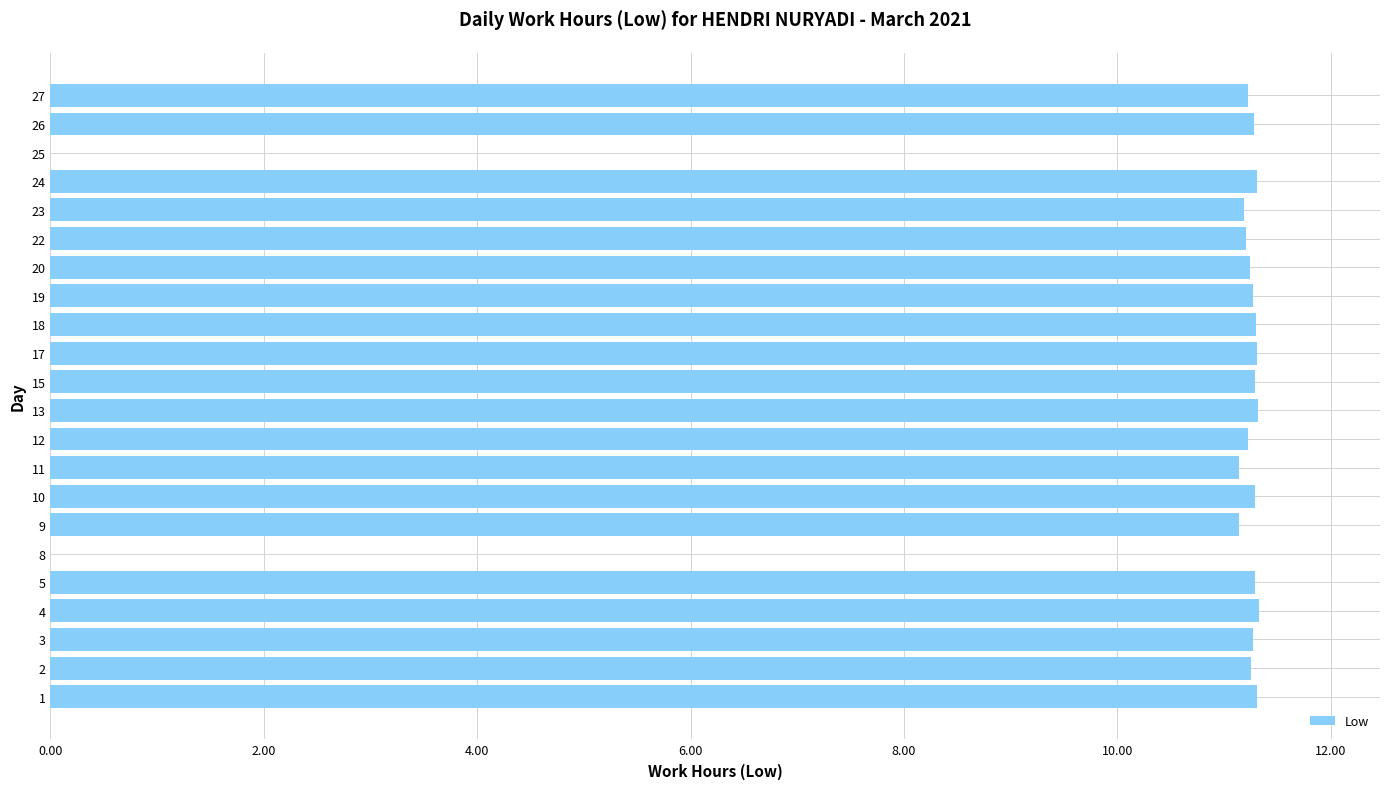

How many data points does each series have?

22